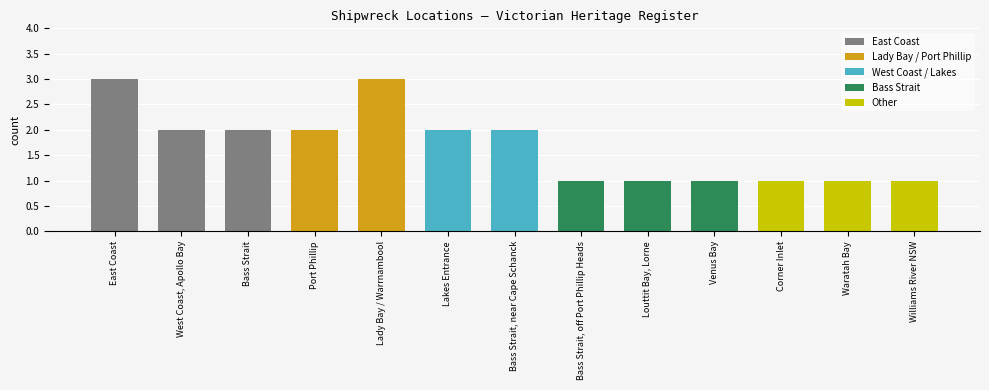

How many bars are there in total?

13